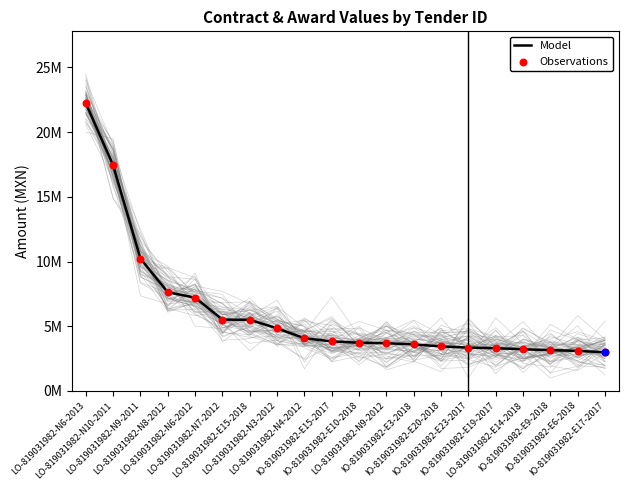

What are all the series names shown in the legend?

Model, Observations